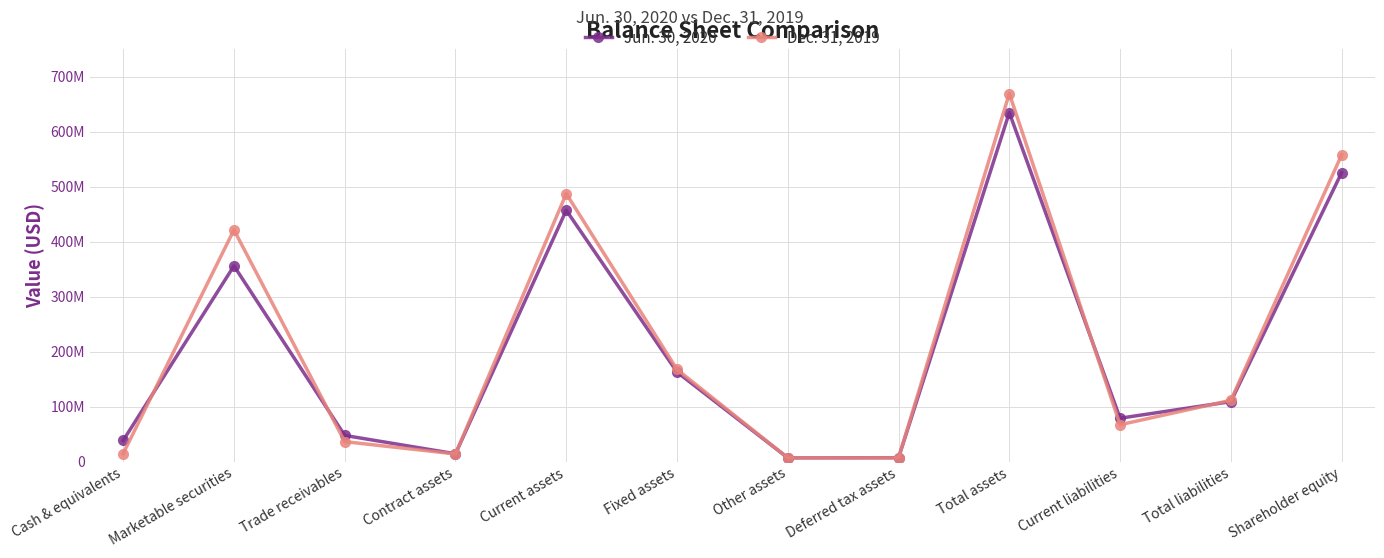

How many values in the Jun. 30, 2020 series are below 109321740?

6